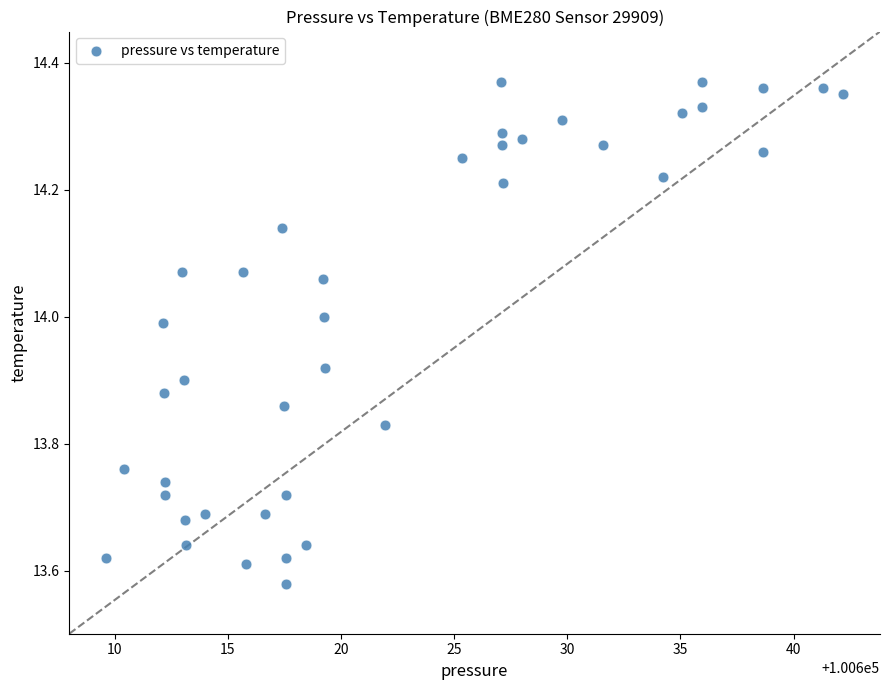

What is the range of X values (max minus min)?

32.6